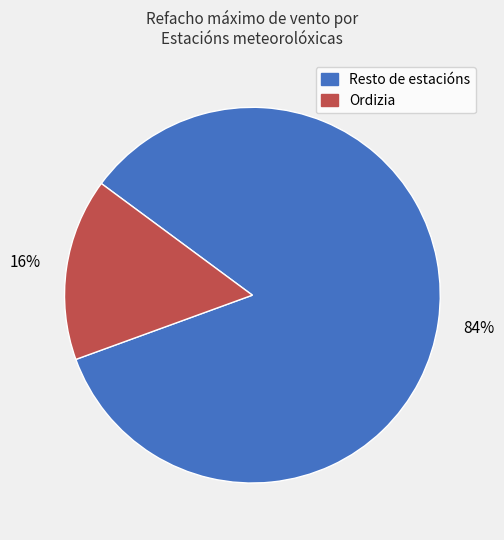

Does any single category account for the majority?

Yes